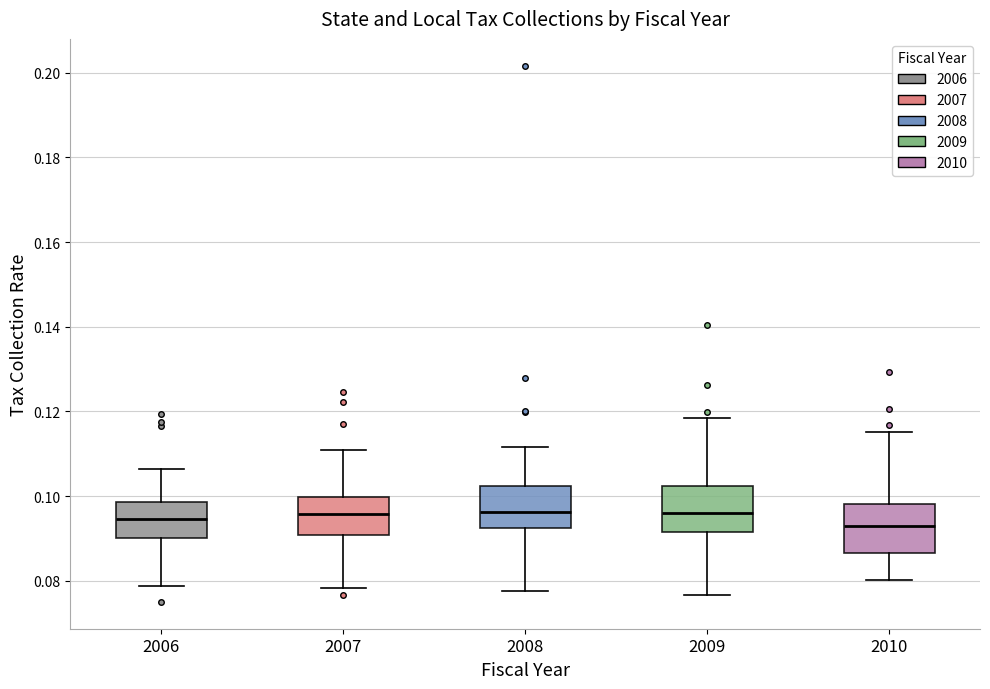

Where is the upper edge of the box at x = 2007 on the y-axis? The values are not printed on the chart, so give them approximately, as read against the axis.

0.100